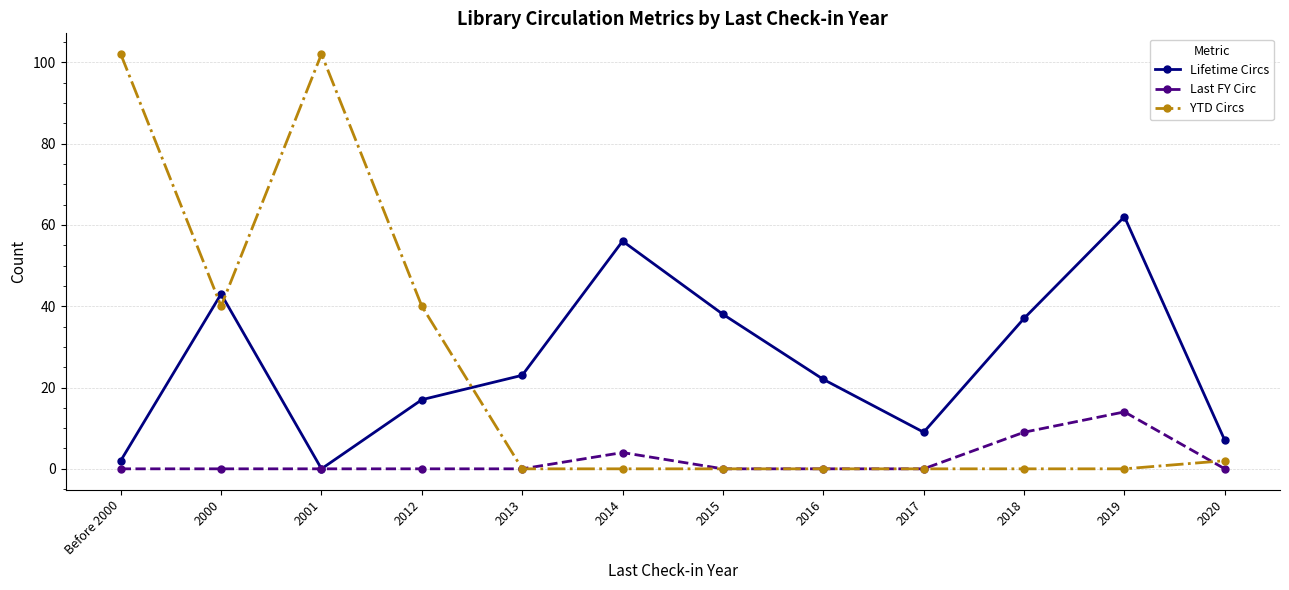

What is the difference between the maximum and second lowest values in the Last FY Circ series?

14